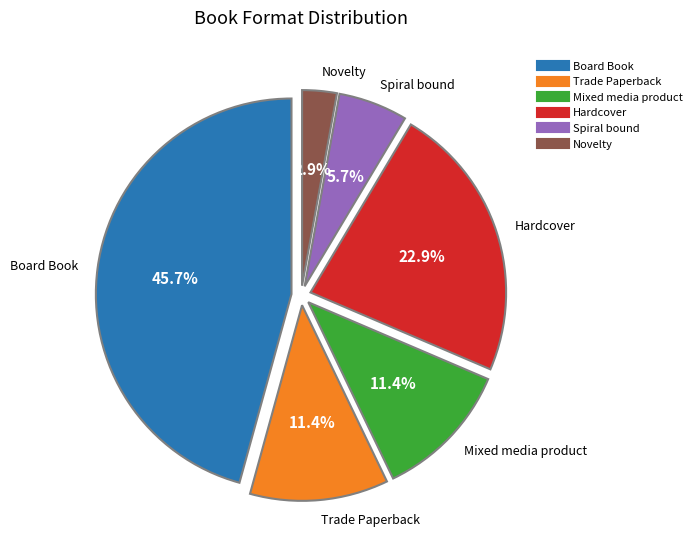

The Novelty slice represents 3% of the pie. True or false?

True